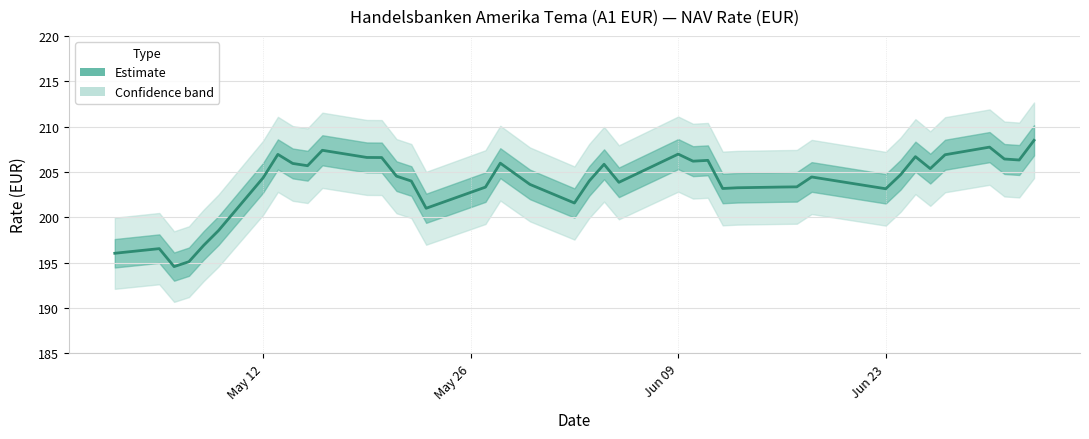

What is the sum of all values?

8151.8